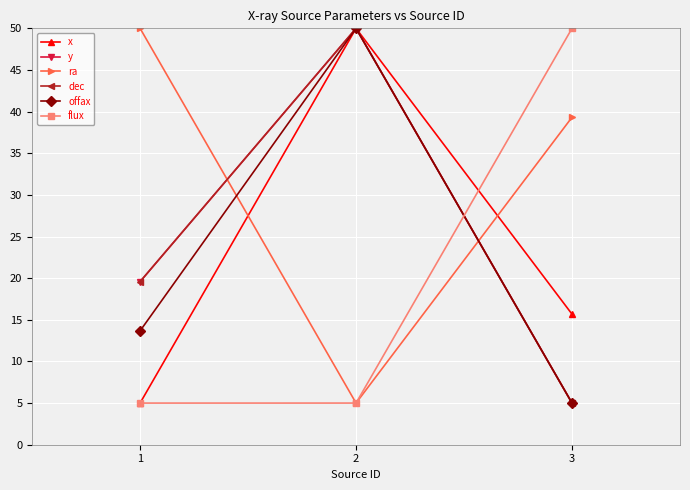

How many lines are shown in the chart?

6